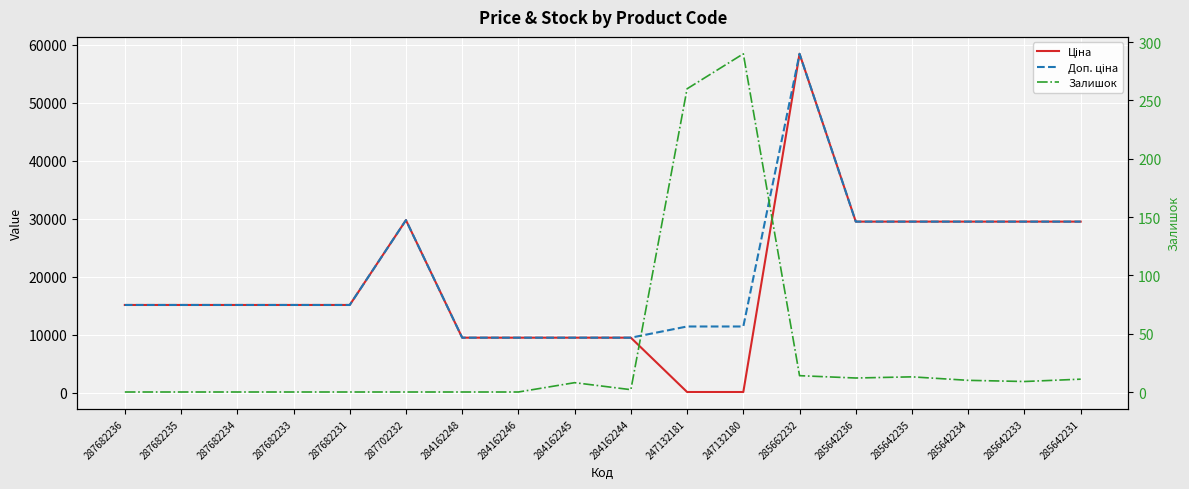

Is this an area chart (filled region under the line)?

No